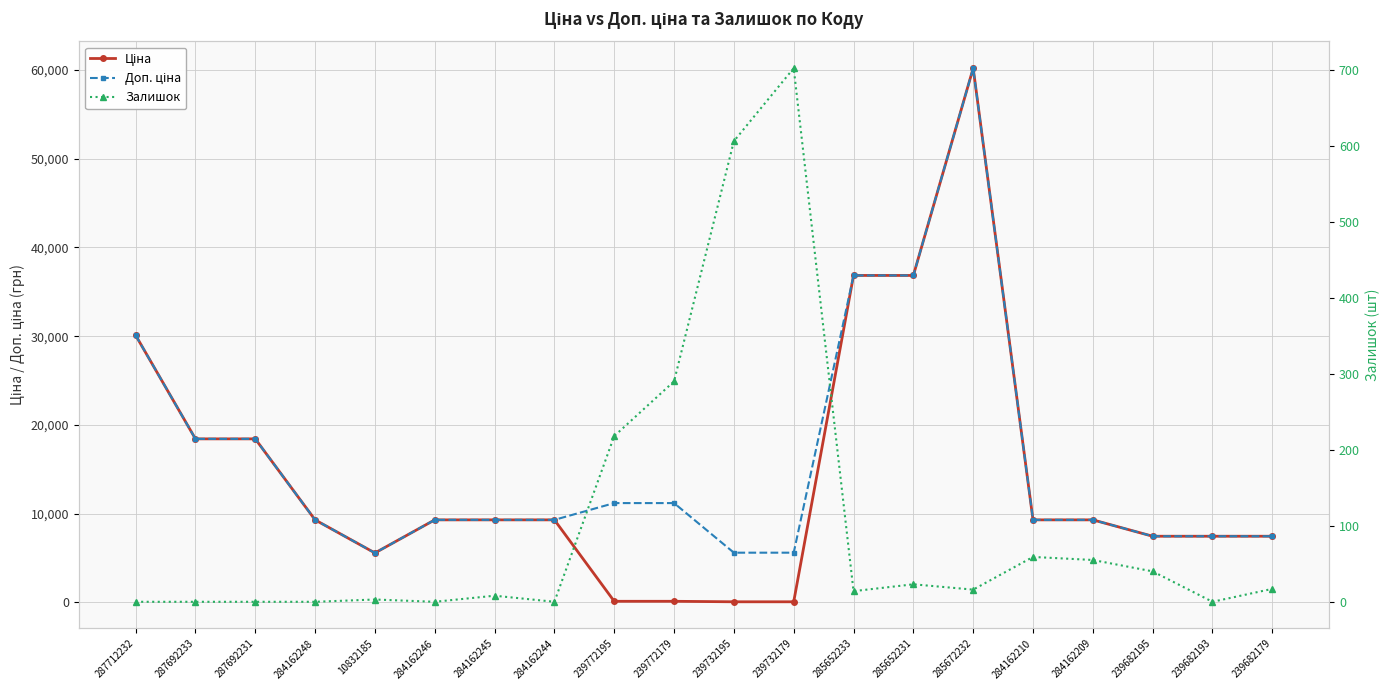

In Ціна, how many points are higher than both neighbors (excluding endpoints)?

1